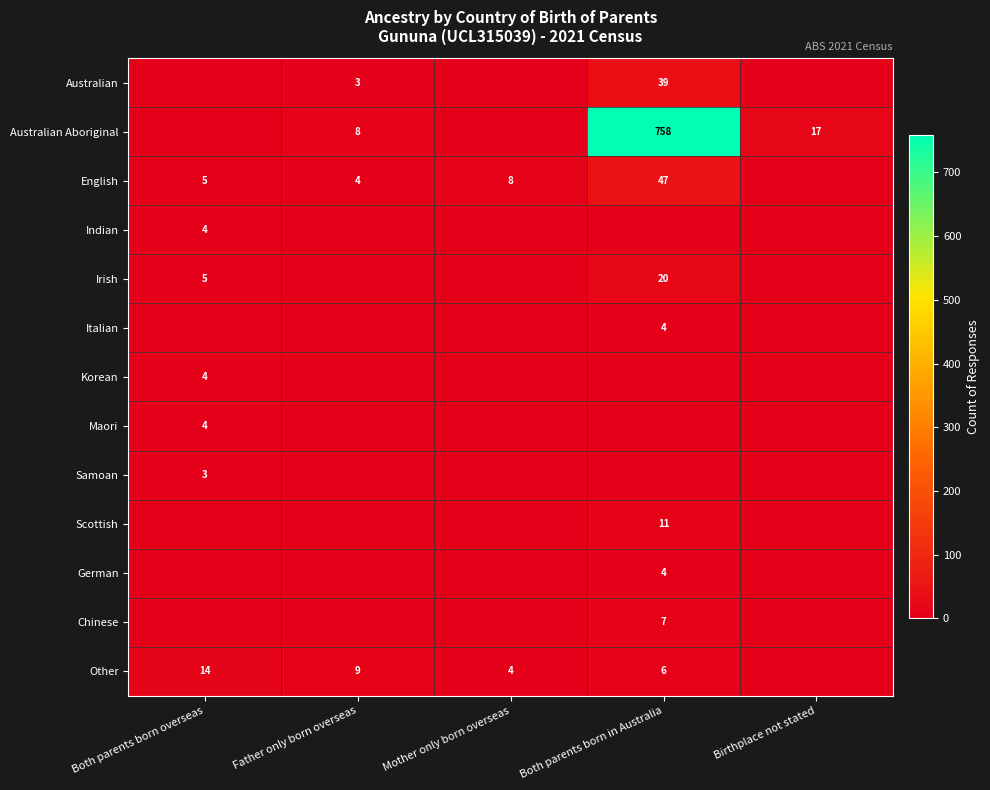

Is it true that Australian Aboriginal equals 17 at Birthplace not stated?

True